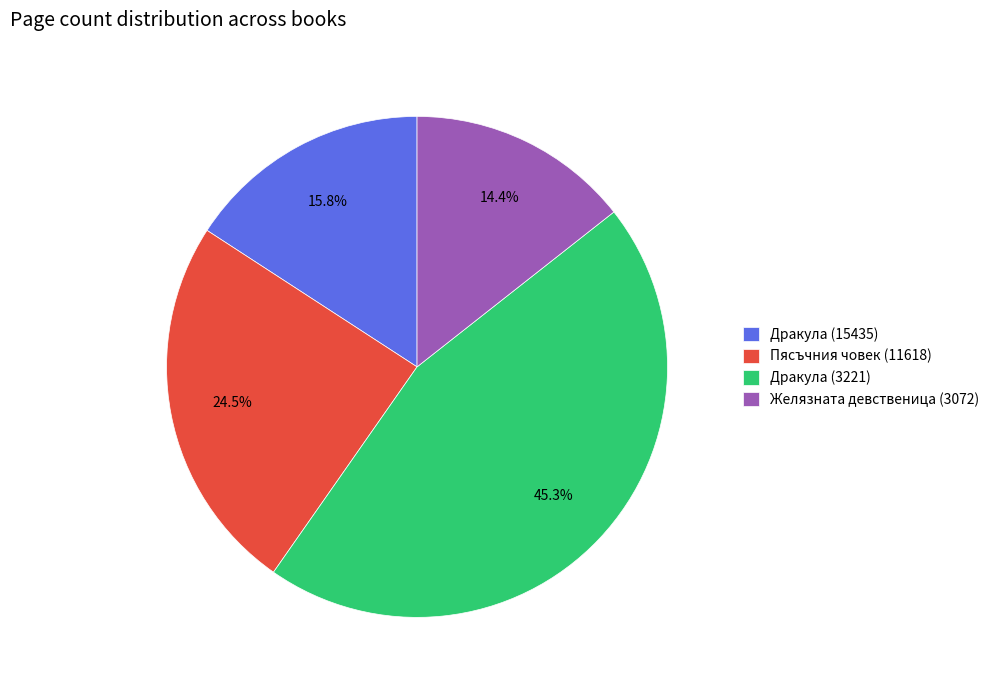

How many segments does this pie chart have?

4